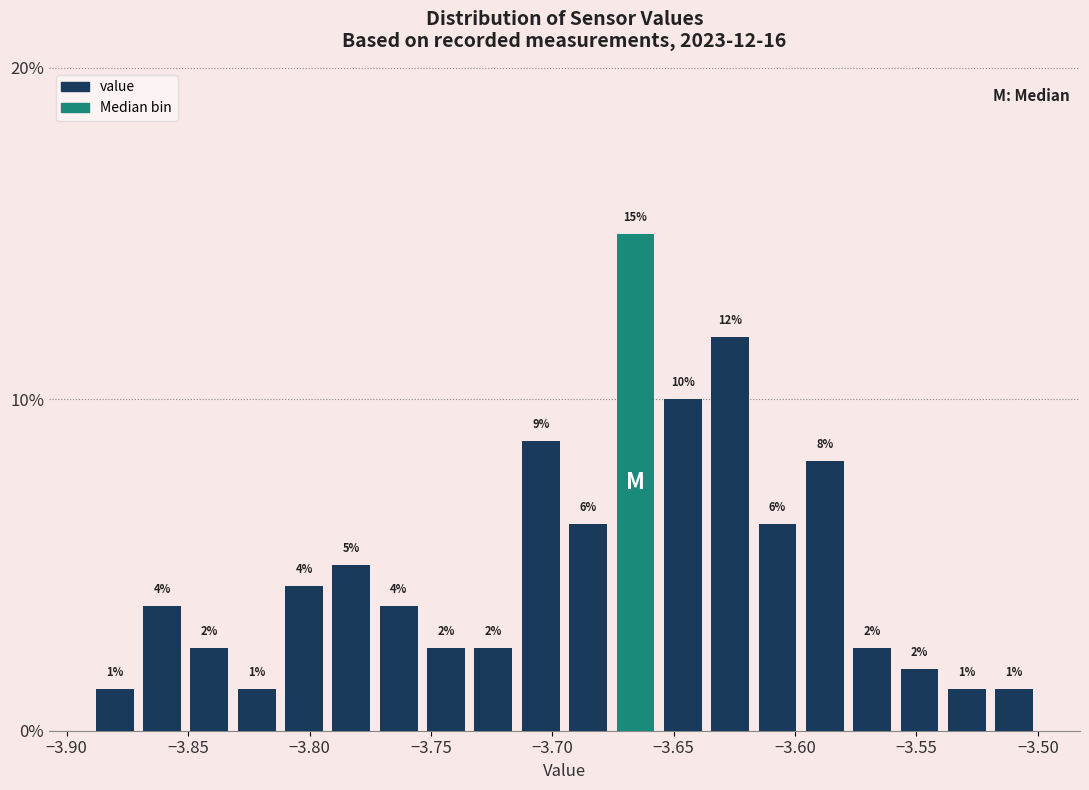

Around what value on the x-axis is the tallest bar? Give the approximate position of its centre, as read against the axis.

-3.665